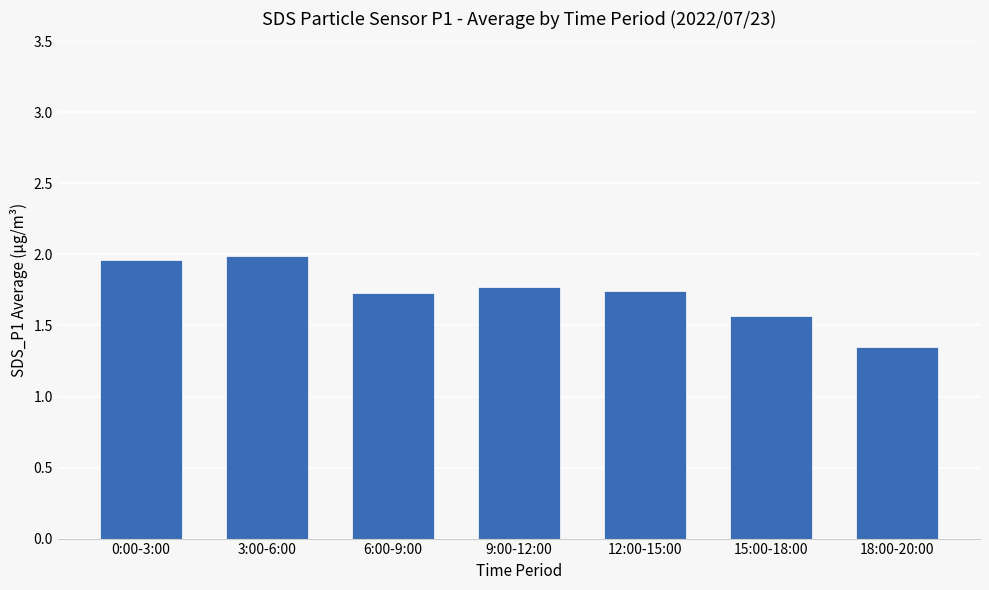

What is the ratio of the value at 0:00-3:00 to the value at 9:00-12:00?

1.1